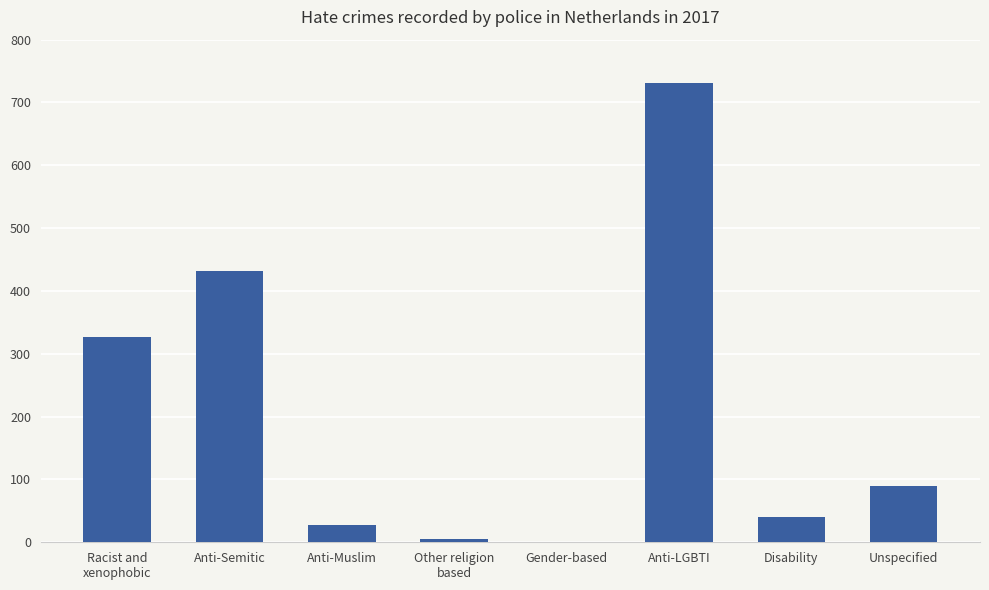

Is it true that the value at Anti-Semitic is 691?

False